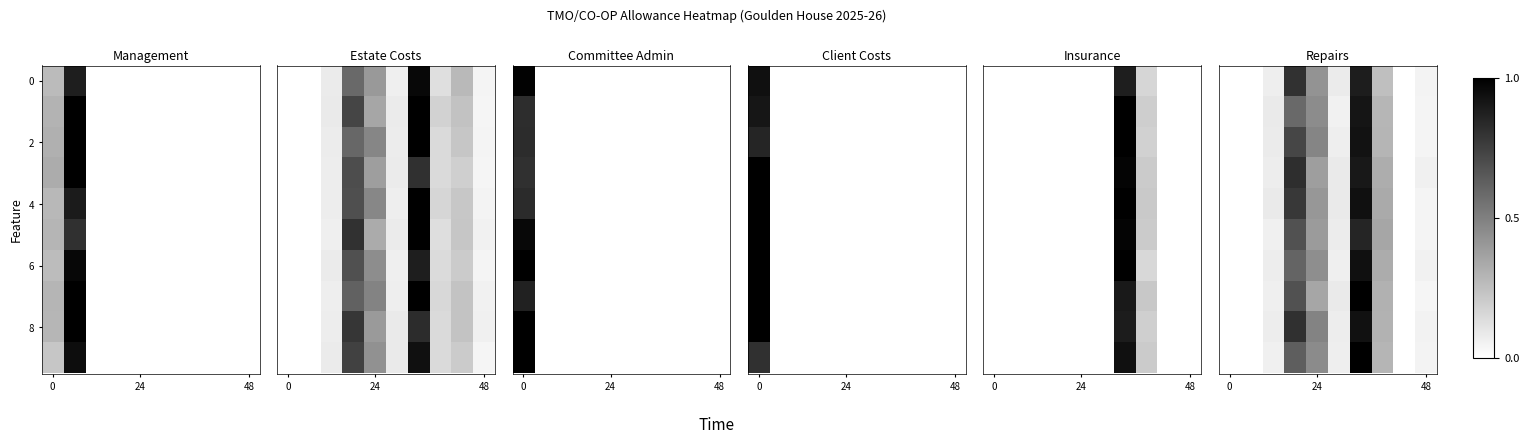

Count the number of data series in this chart.

10